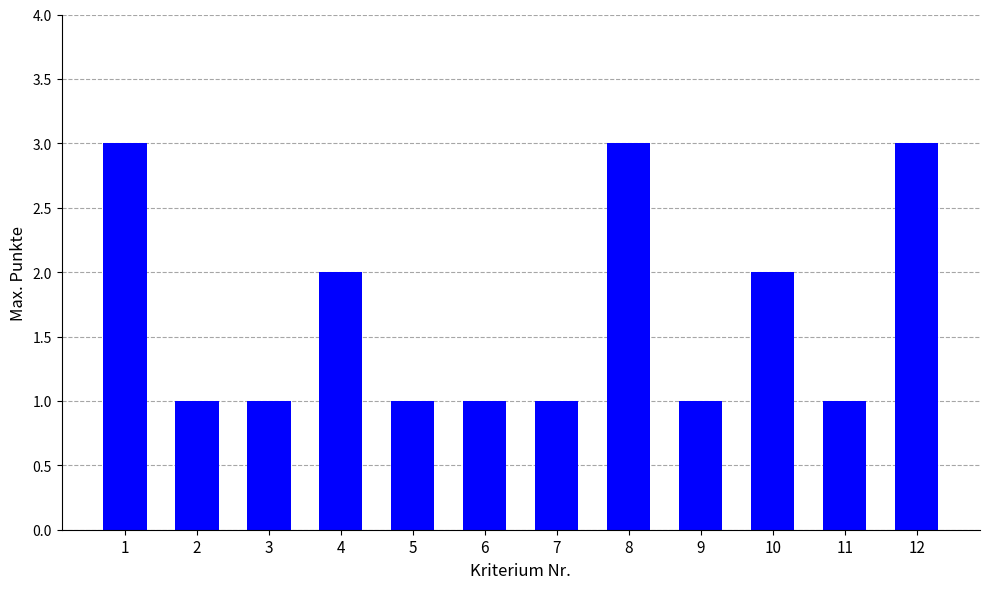

Does the chart contain stacked bars?

No